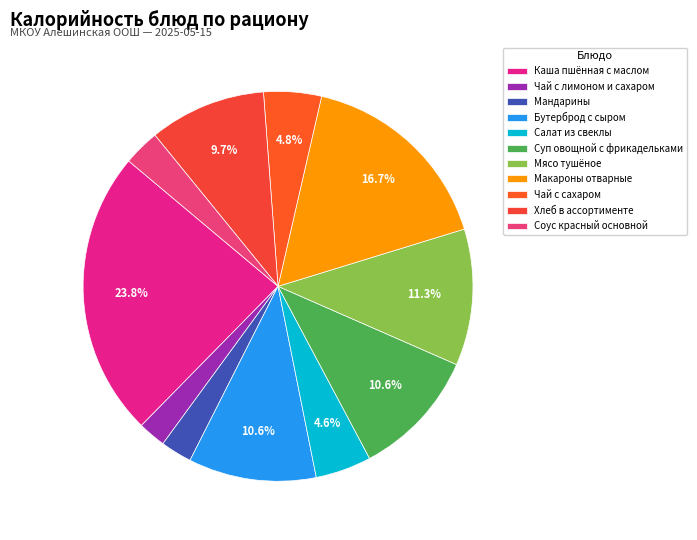

To the nearest percent, what is the combined percentage of Мясо тушёное and Салат из свеклы?

16%